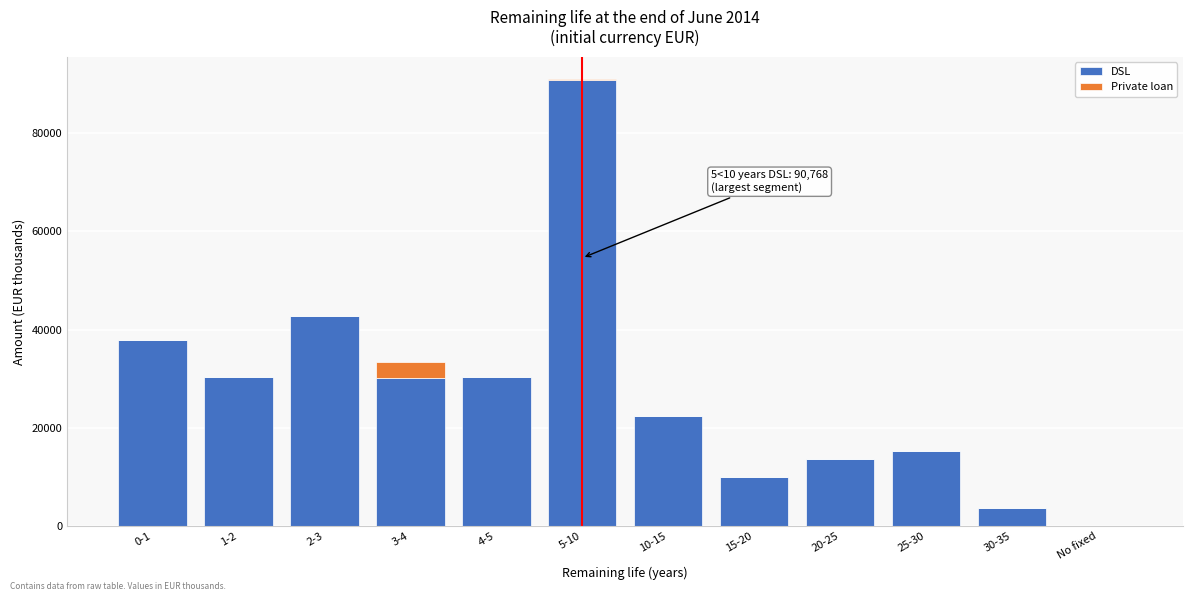

At which category is the sum across all series the highest?

5-10